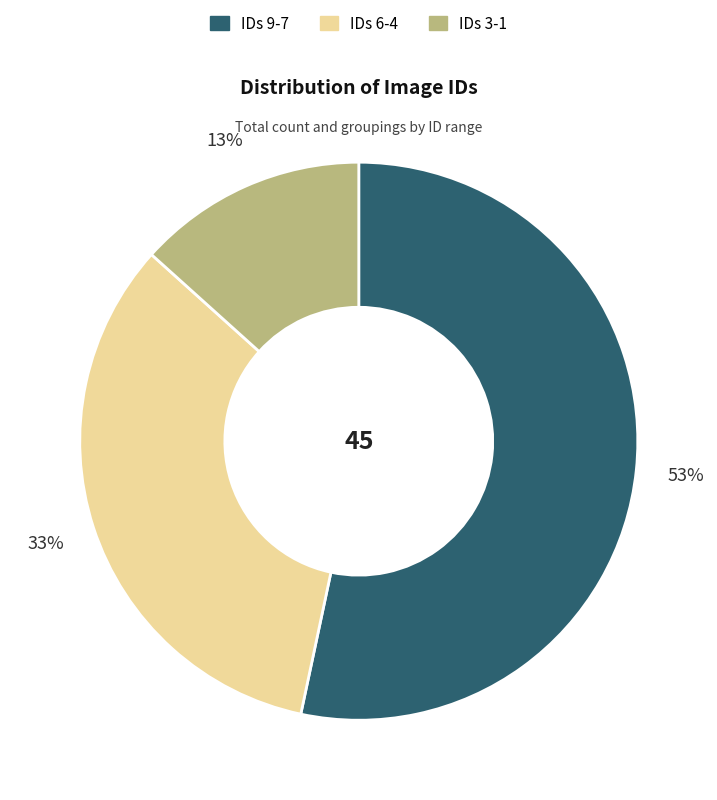

To the nearest percent, what is the difference between the largest and smallest slice percentages?

40%